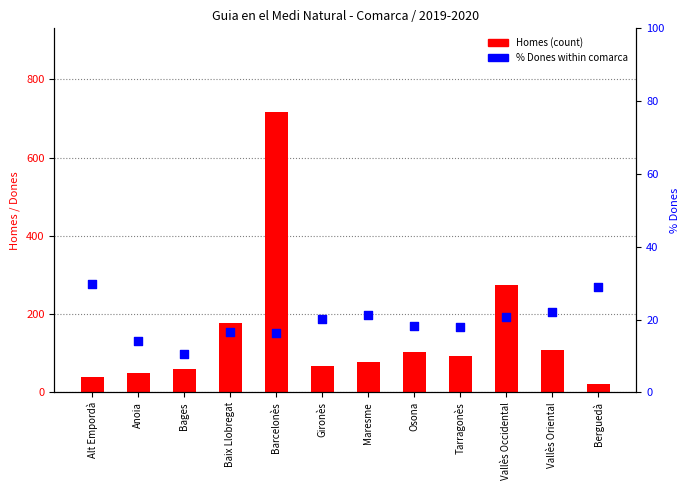

At how many categories does at least one series exceed 475?

1